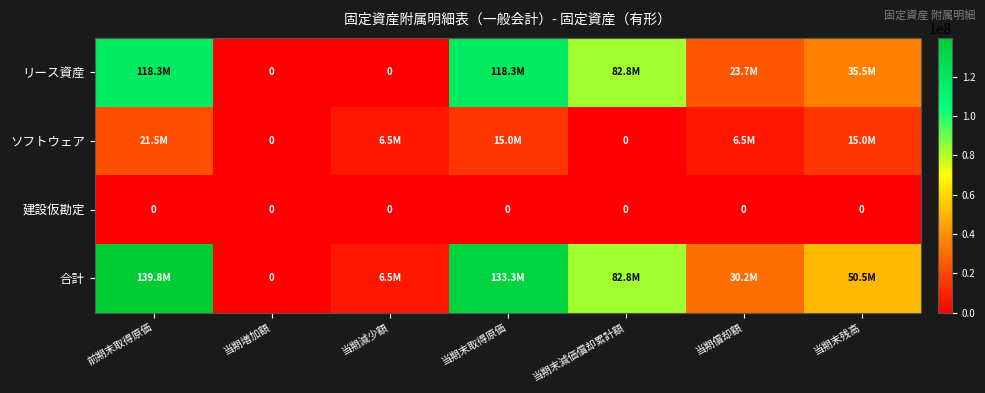

True or false: 建設仮勘定 has a value of 0 at 当期末取得原価.

True